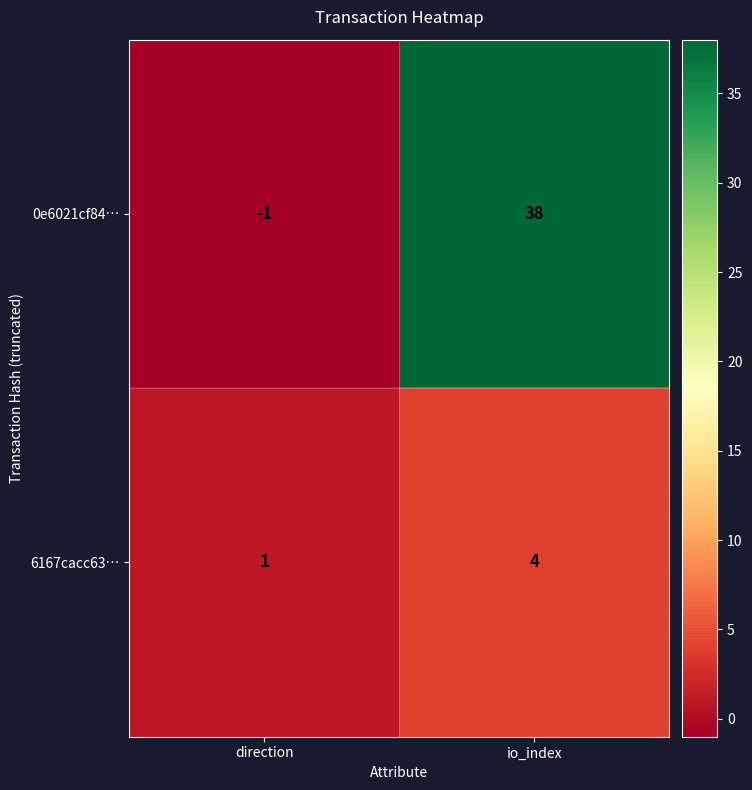

Which series has the largest range (max minus min)?

0e6021cf84…